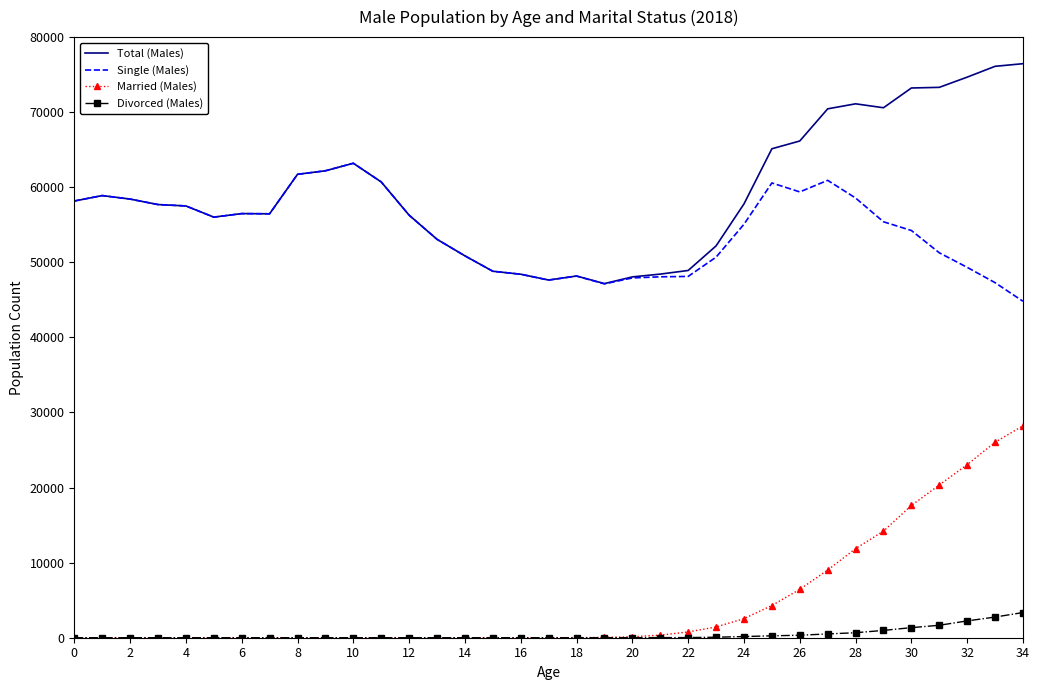

True or false: Total (Males) has more than 0 points higher than both neighbors.

True